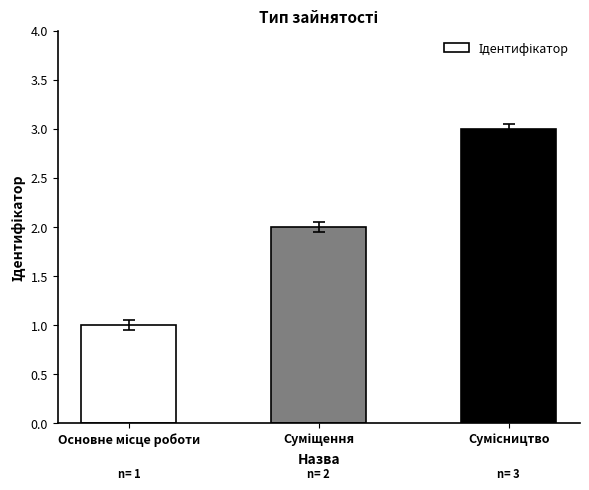

What is the average value?

2